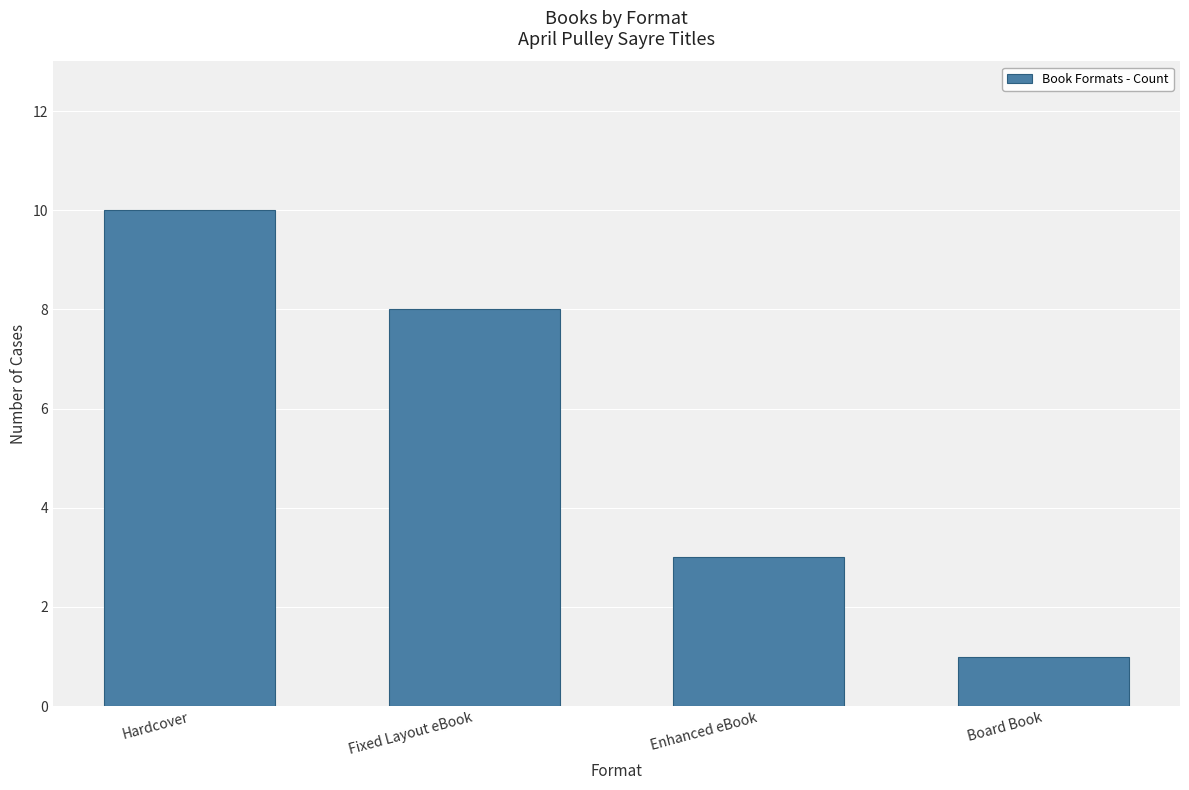

The value at Hardcover is 10. True or false?

True